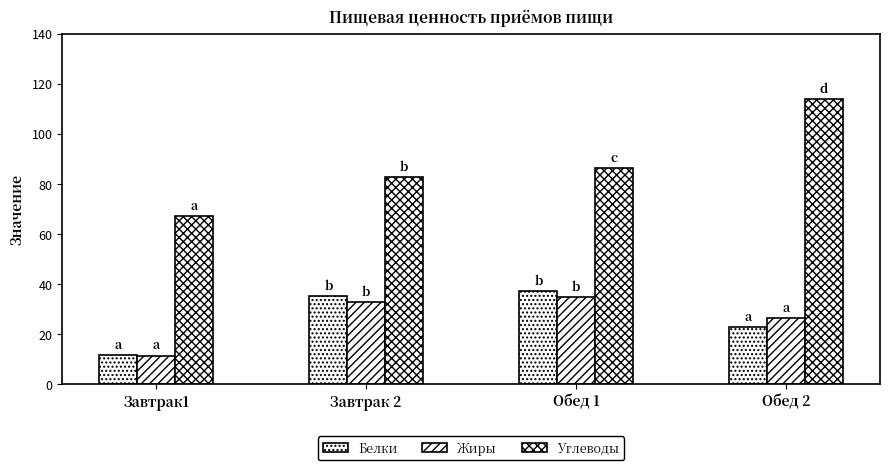

Which series has the largest total across all categories?

Углеводы